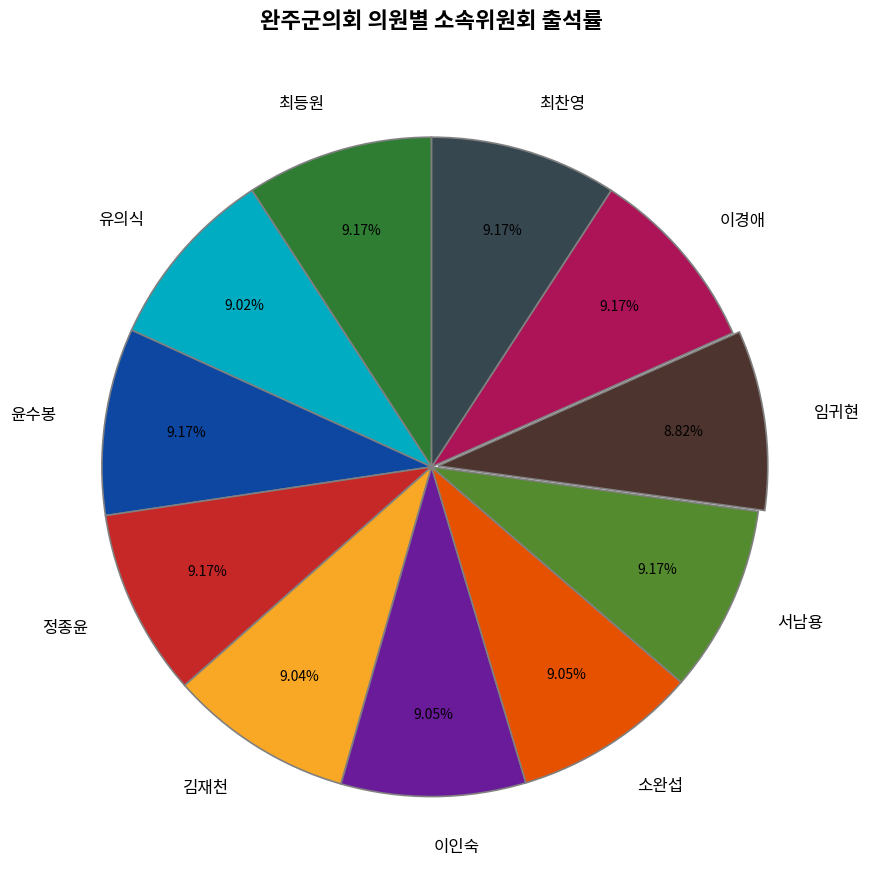

Does 김재천 represent more than half of the total?

No